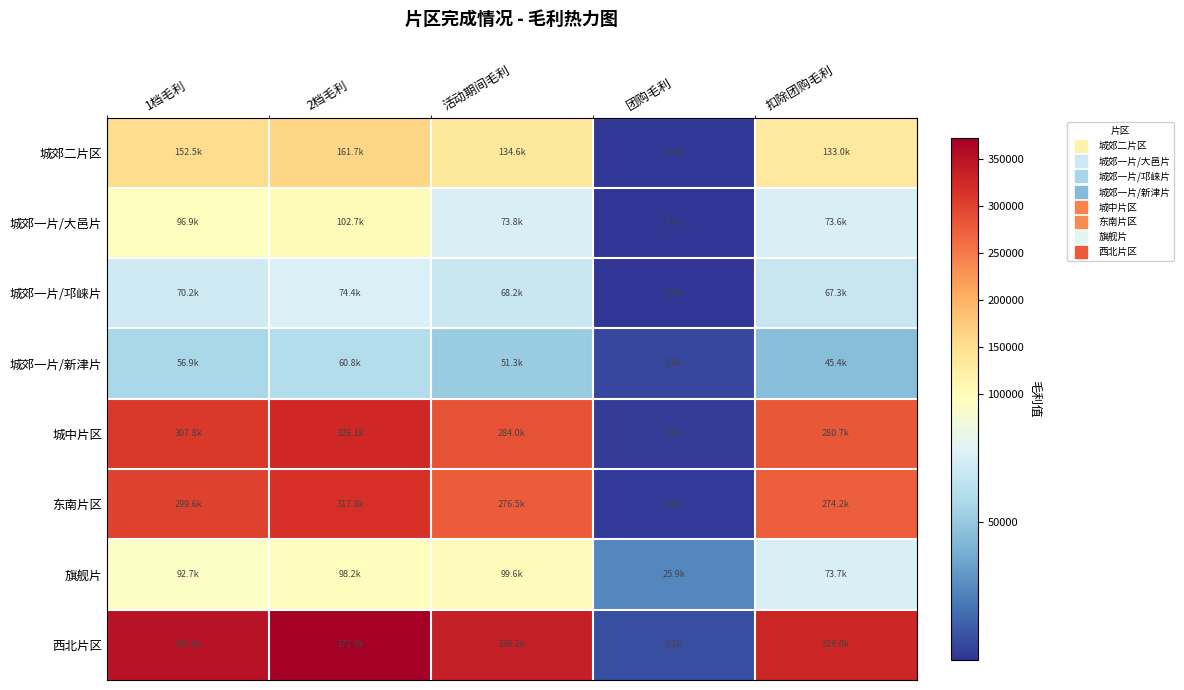

Which label corresponds to the largest value in the chart?

2档毛利